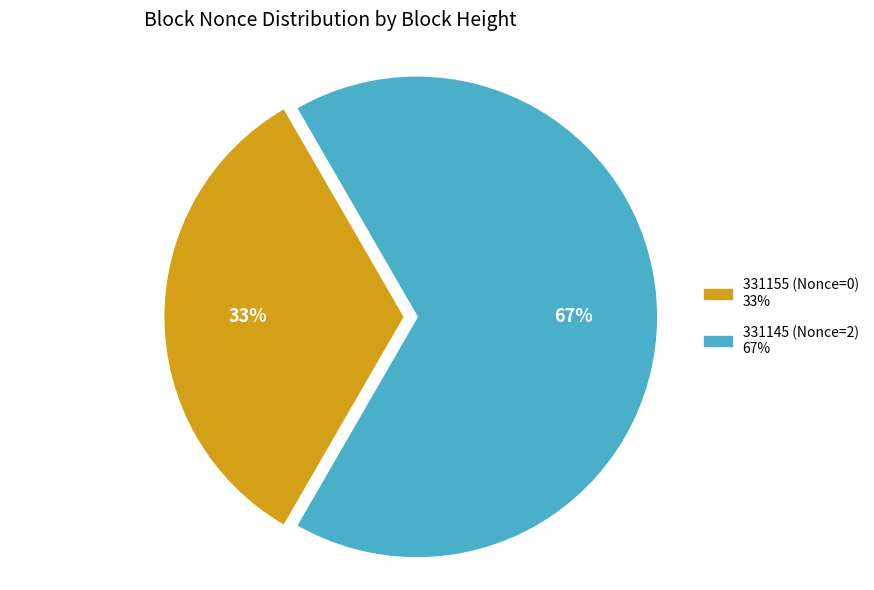

The 331155 (Nonce=0) slice represents 9% of the pie. True or false?

False